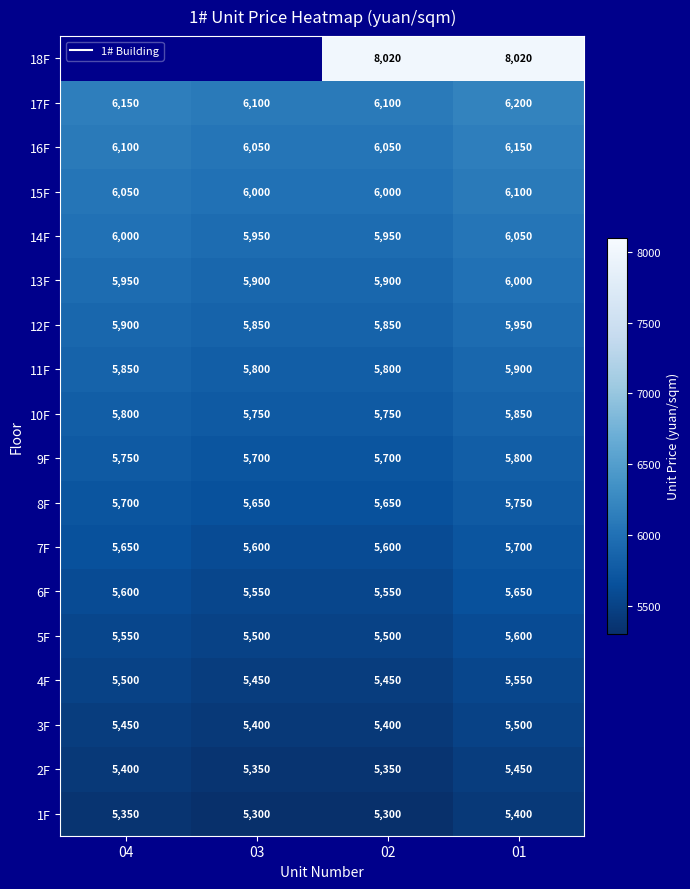

True or false: 10F has a value of 9550.4 at 02.

False